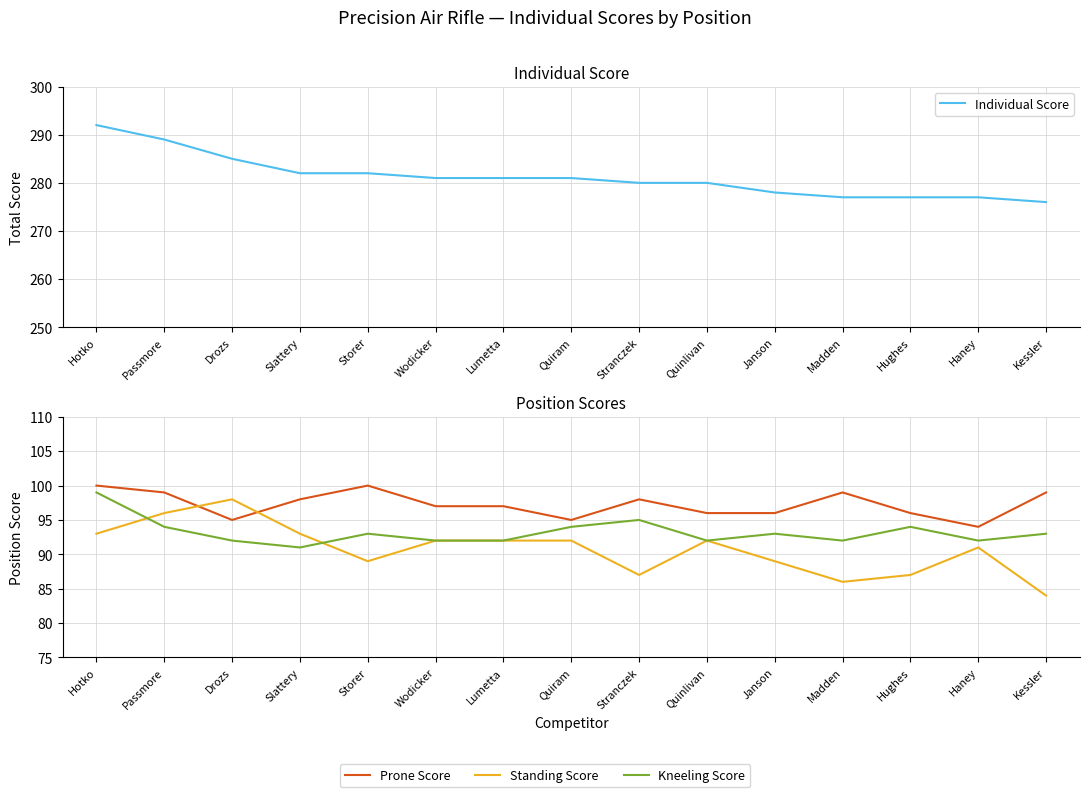

How many lines are shown in the chart?

4